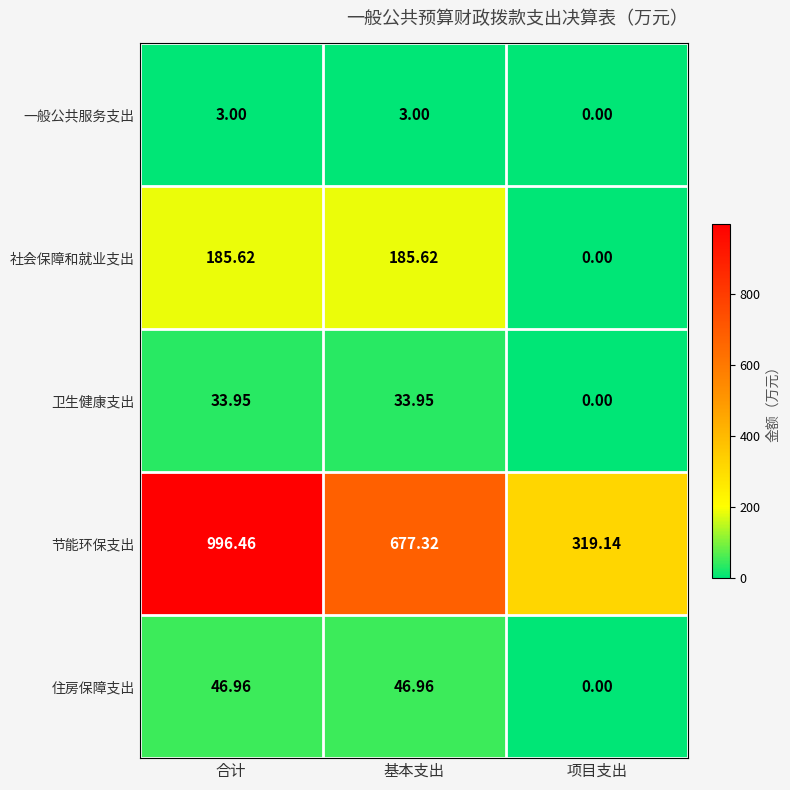

At which category is the sum across all series the highest?

合计